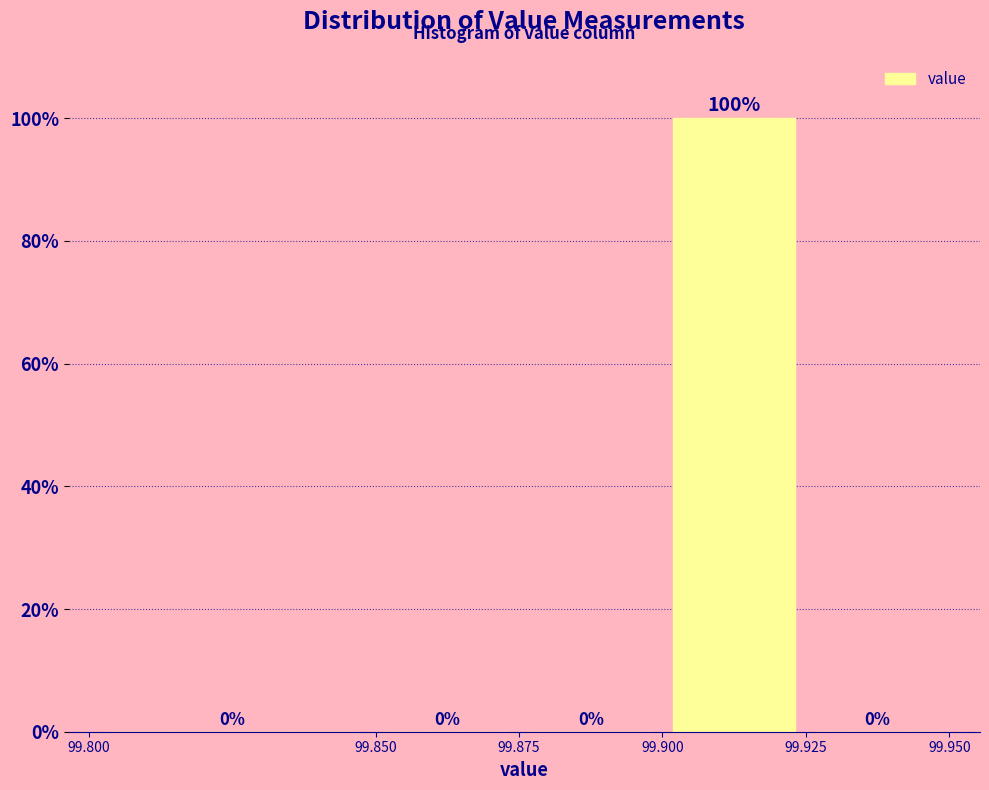

Reading left to right, list every bar in this chart as the range it spans on the x-axis followed by its height.

99.800 to 99.850: 0
99.850 to 99.875: 0
99.875 to 99.900: 0
99.900 to 99.925: 100
99.925 to 99.950: 0